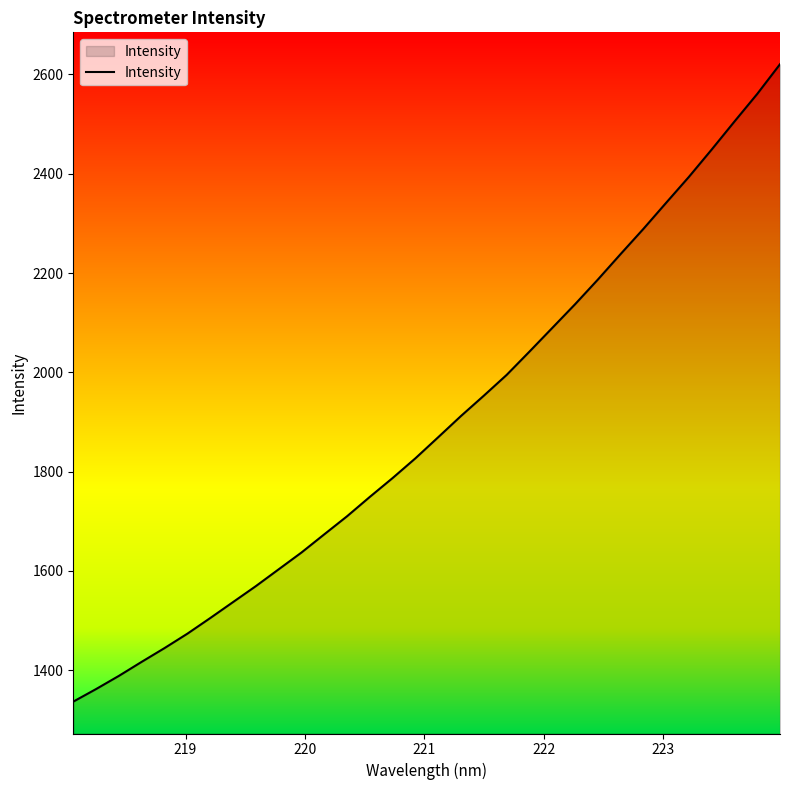

What is the difference between the maximum and minimum values?

1283.8